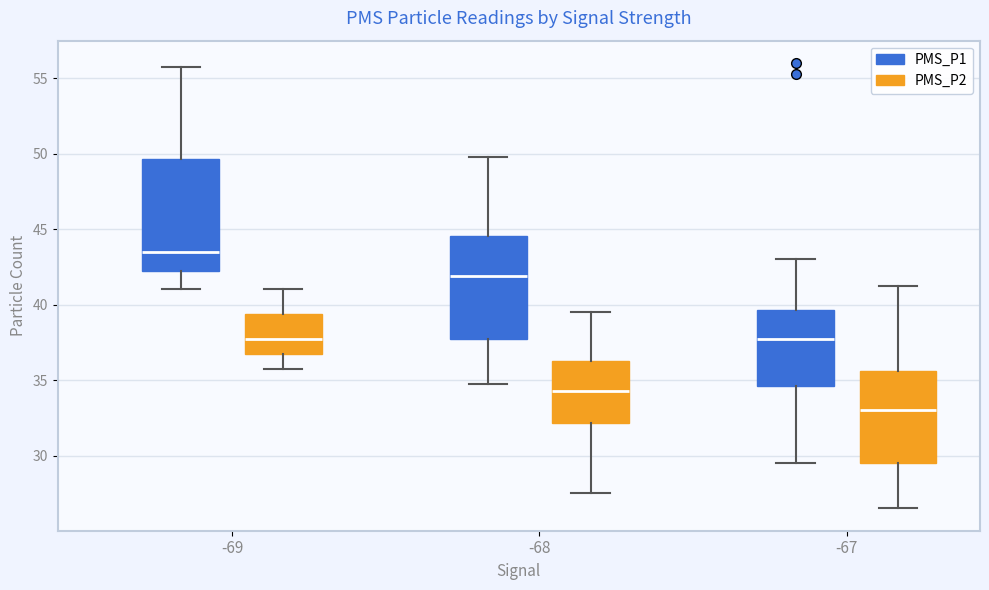

Reading left to right, read every box against the y-axis: the position of its median line, the range the box covers, and the ends of its whiskers. The values are not printed on the chart, so give them approximately, as read against the axis.

-69 (PMS_P1): median 43.5, box 42.5 to 49.5, whiskers 41.0 to 56.0
-69 (PMS_P2): median 38.0, box 37.0 to 39.5, whiskers 36.0 to 41.0
-68 (PMS_P1): median 42.0, box 38.0 to 44.5, whiskers 35.0 to 50.0
-68 (PMS_P2): median 34.5, box 32.0 to 36.5, whiskers 27.5 to 39.5
-67 (PMS_P1): median 38.0, box 34.5 to 39.5, whiskers 29.5 to 43.0
-67 (PMS_P2): median 33.0, box 29.5 to 35.5, whiskers 26.5 to 41.5